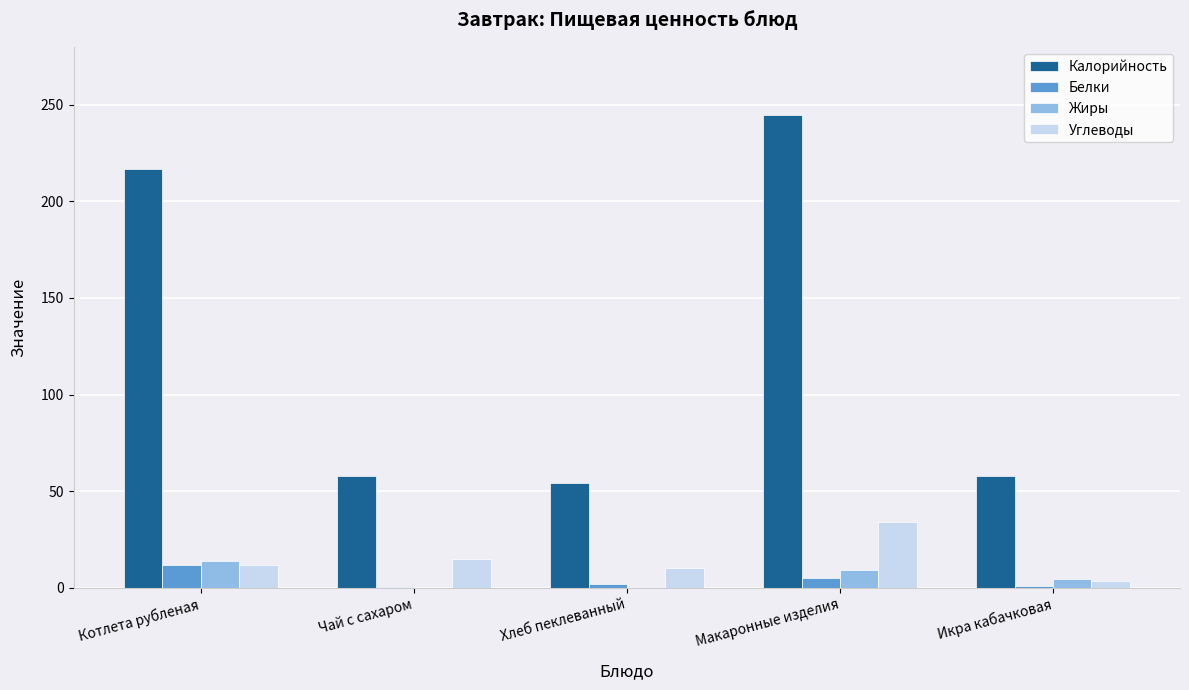

Which series has the largest total across all categories?

Калорийность